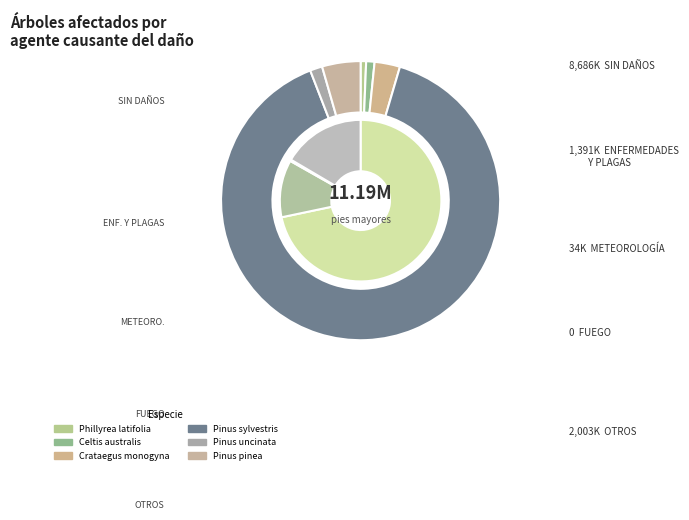

Do Celtis australis and Phillyrea latifolia together represent more than half of the pie?

No